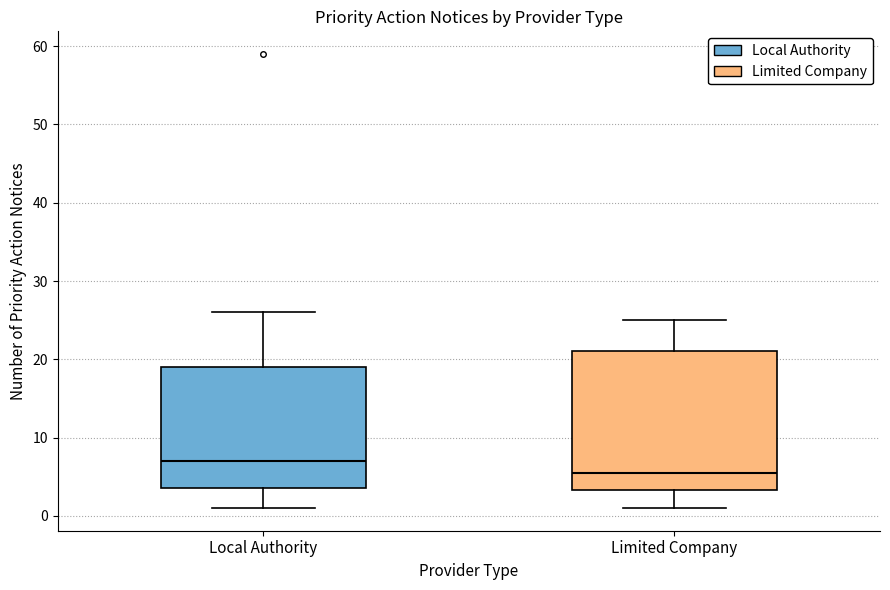

Which box is the tallest, from its lower edge to its upper edge?

Limited Company